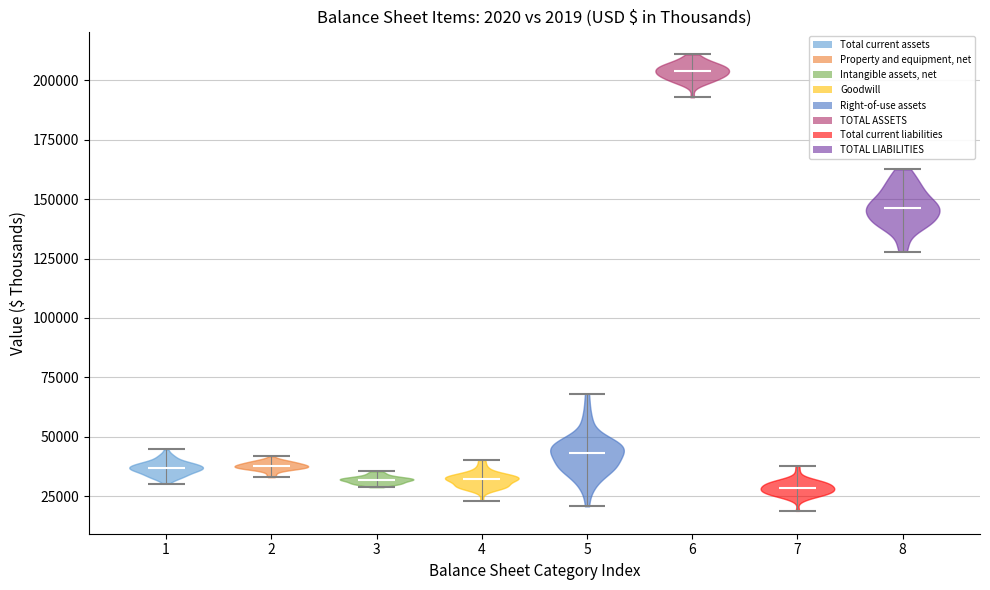

Reading left to right, read every violin against the y-axis: where its median line is, and the lowest and highest points it reaches. The values are not printed on the chart, so give them approximately, as read against the axis.

1: median line 35000, lowest point 30000, highest point 45000
2: median line 40000, lowest point 35000, highest point 40000
3: median line 30000, lowest point 30000, highest point 35000
4: median line 30000, lowest point 25000, highest point 40000
5: median line 45000, lowest point 20000, highest point 70000
6: median line 205000, lowest point 195000, highest point 210000
7: median line 30000, lowest point 20000, highest point 40000
8: median line 145000, lowest point 130000, highest point 165000